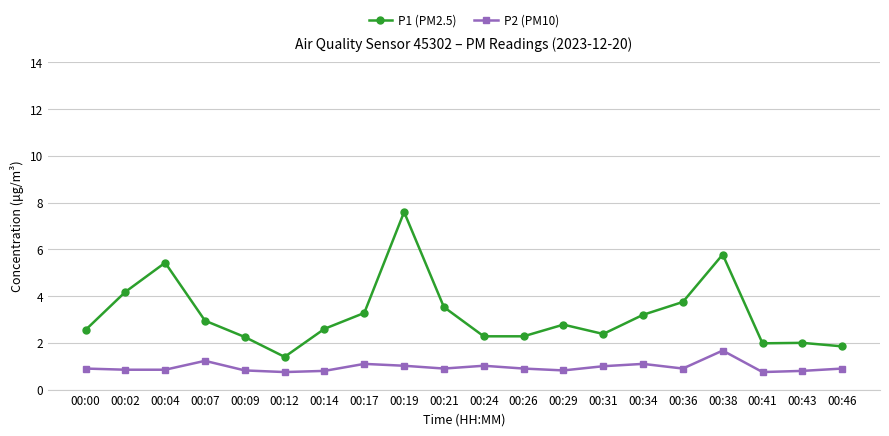

Is this an area chart (filled region under the line)?

No